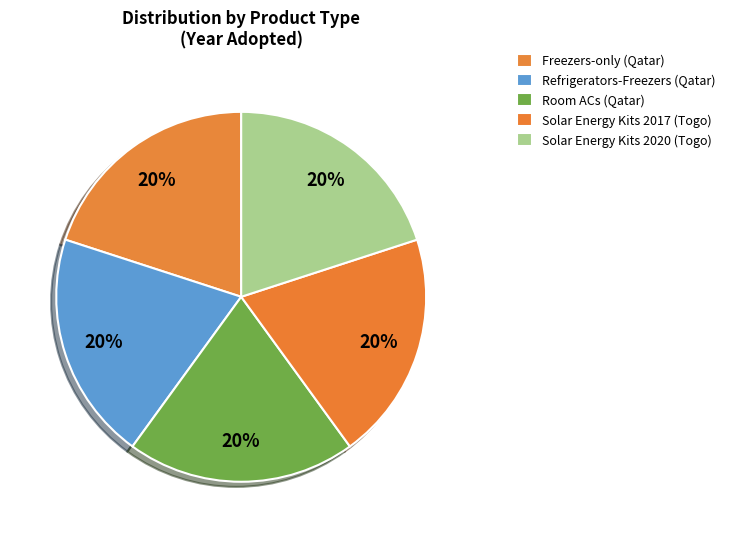

Is it true that Refrigerators-Freezers (Qatar) is 34% of the pie?

False